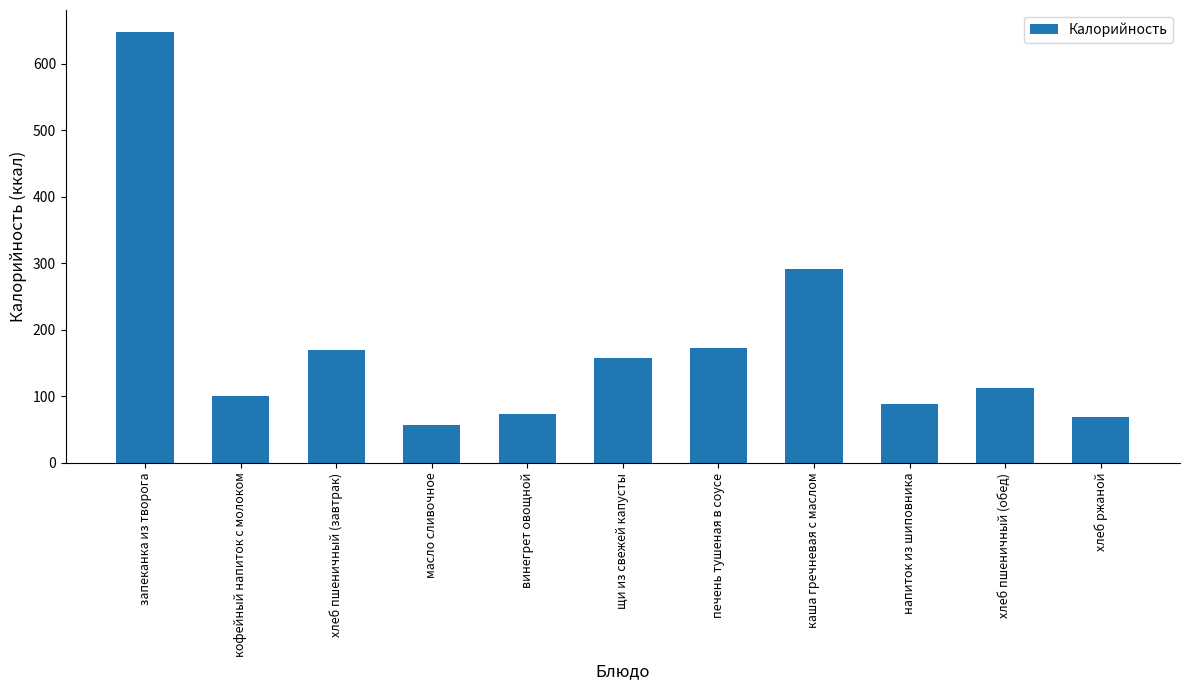

What is the greatest value displayed?

648.0